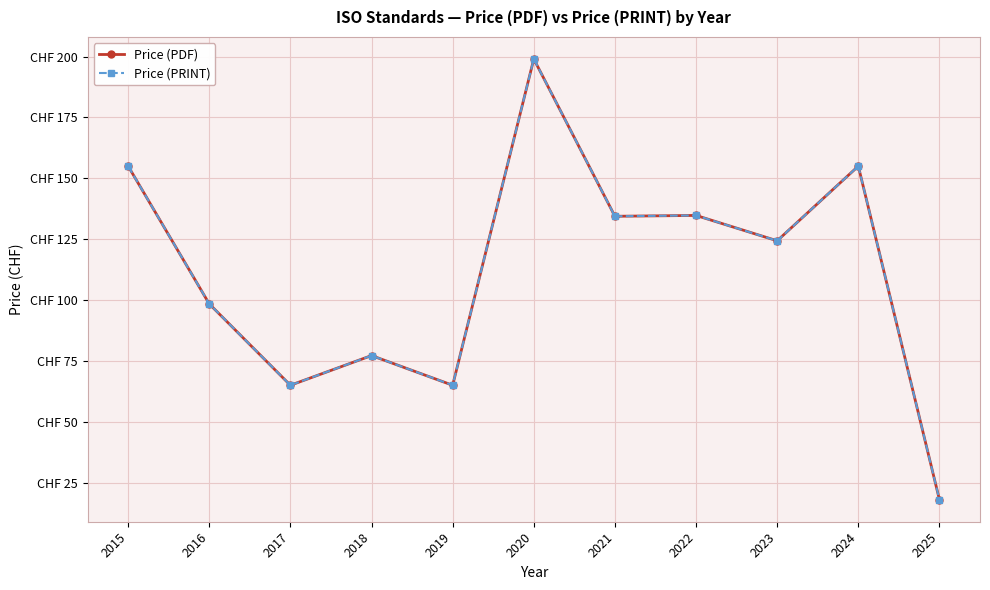

Is this an area chart (filled region under the line)?

No